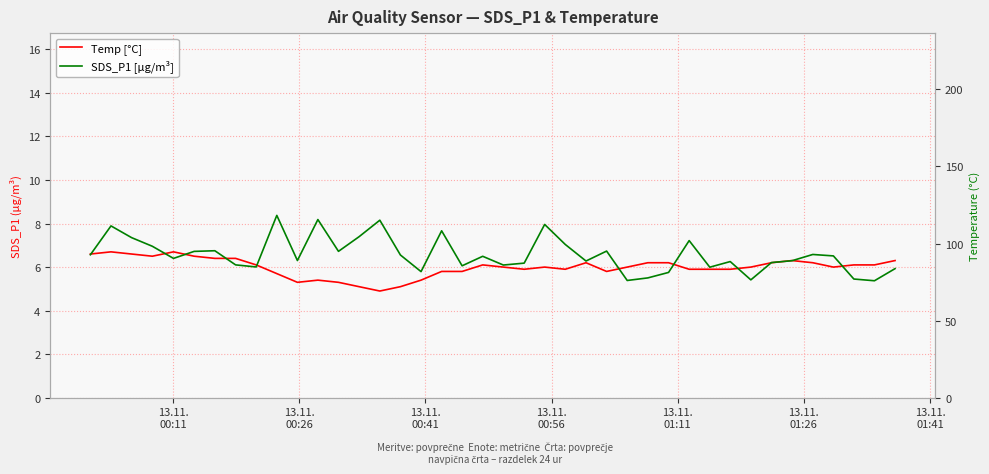

What are all the series names shown in the legend?

Temp [°C], SDS_P1 [µg/m³]